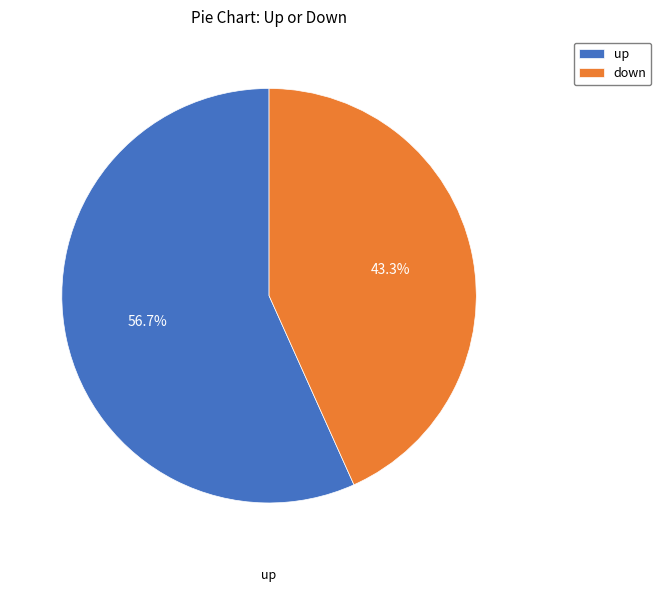

What is the largest slice in the pie chart?

up